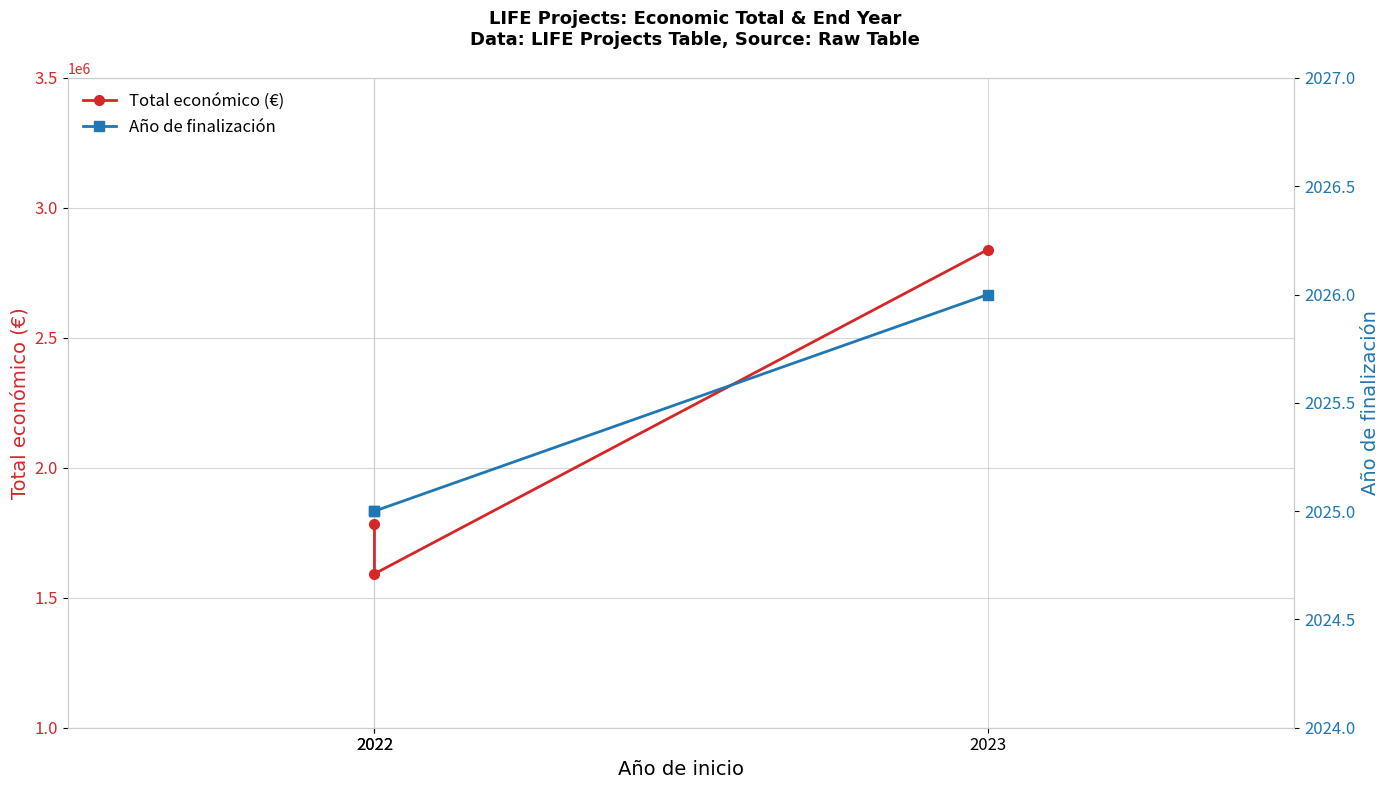

What is the value of the Total económico (€) point at the 2nd from the left?

1782371